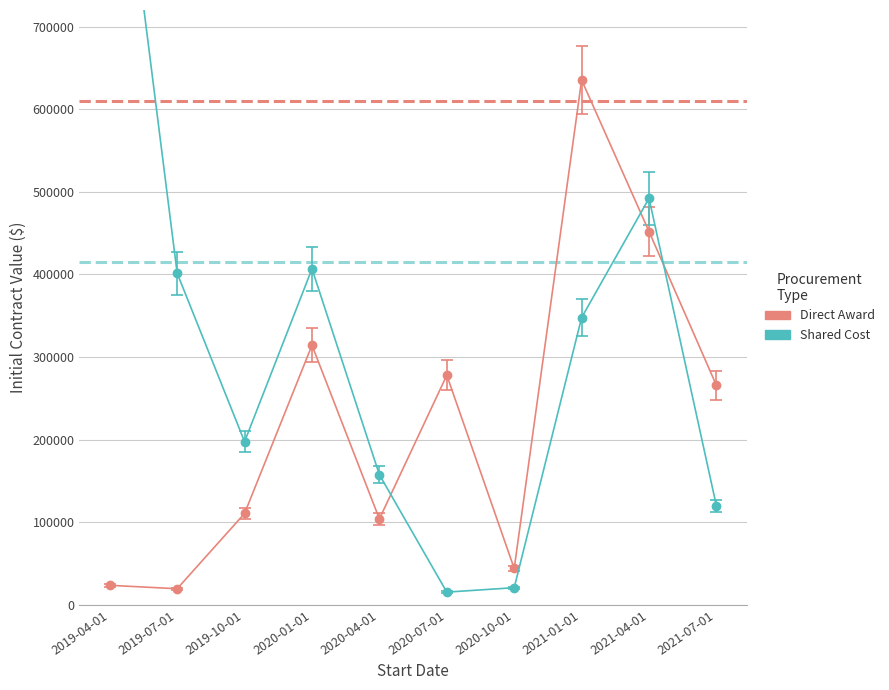

Which series changed the most between 2019-04-01 and 2019-10-01?

Shared Cost